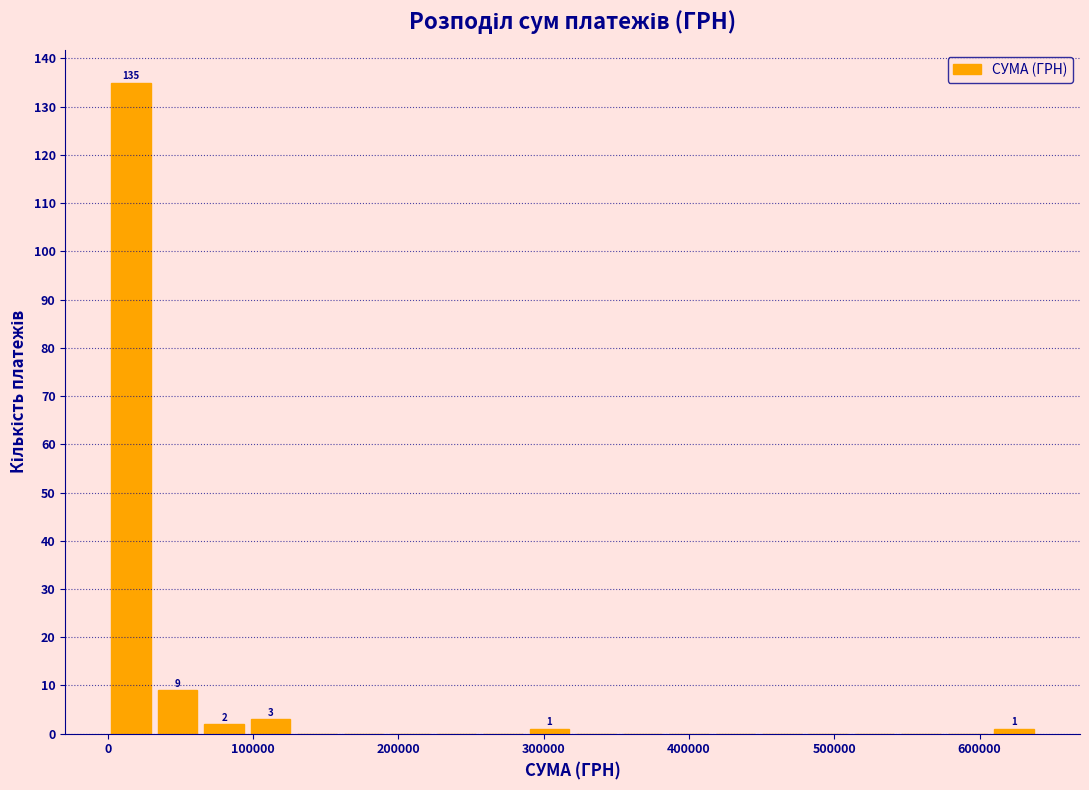

Around what value on the x-axis is the tallest bar? Give the approximate position of its centre, as read against the axis.

20000